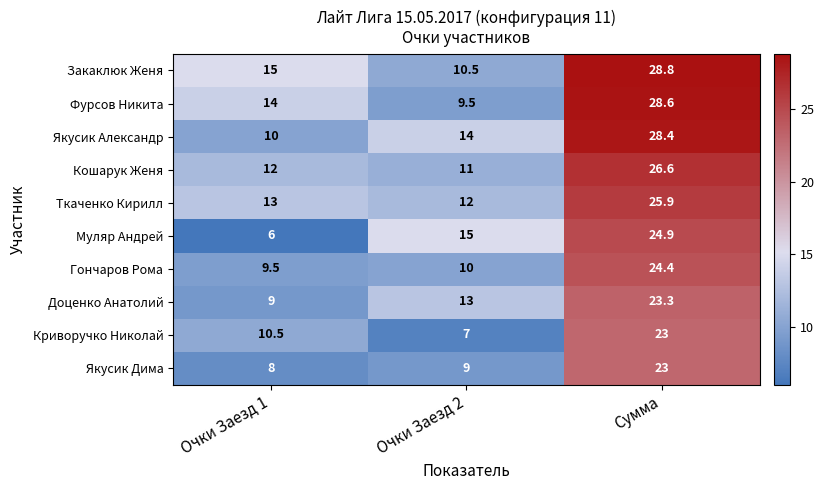

Reading left to right, what are all the values shown in this chart?

Закаклюк Женя: Очки Заезд 1=15.0	Очки Заезд 2=10.5	Сумма=28.8
Фурсов Никита: Очки Заезд 1=14.0	Очки Заезд 2=9.5	Сумма=28.6
Якусик Александр: Очки Заезд 1=10.0	Очки Заезд 2=14.0	Сумма=28.4
Кошарук Женя: Очки Заезд 1=12.0	Очки Заезд 2=11.0	Сумма=26.6
Ткаченко Кирилл: Очки Заезд 1=13.0	Очки Заезд 2=12.0	Сумма=25.9
Муляр Андрей: Очки Заезд 1=6.0	Очки Заезд 2=15.0	Сумма=24.9
Гончаров Рома: Очки Заезд 1=9.5	Очки Заезд 2=10.0	Сумма=24.4
Доценко Анатолий: Очки Заезд 1=9.0	Очки Заезд 2=13.0	Сумма=23.3
Криворучко Николай: Очки Заезд 1=10.5	Очки Заезд 2=7.0	Сумма=23.0
Якусик Дима: Очки Заезд 1=8.0	Очки Заезд 2=9.0	Сумма=23.0